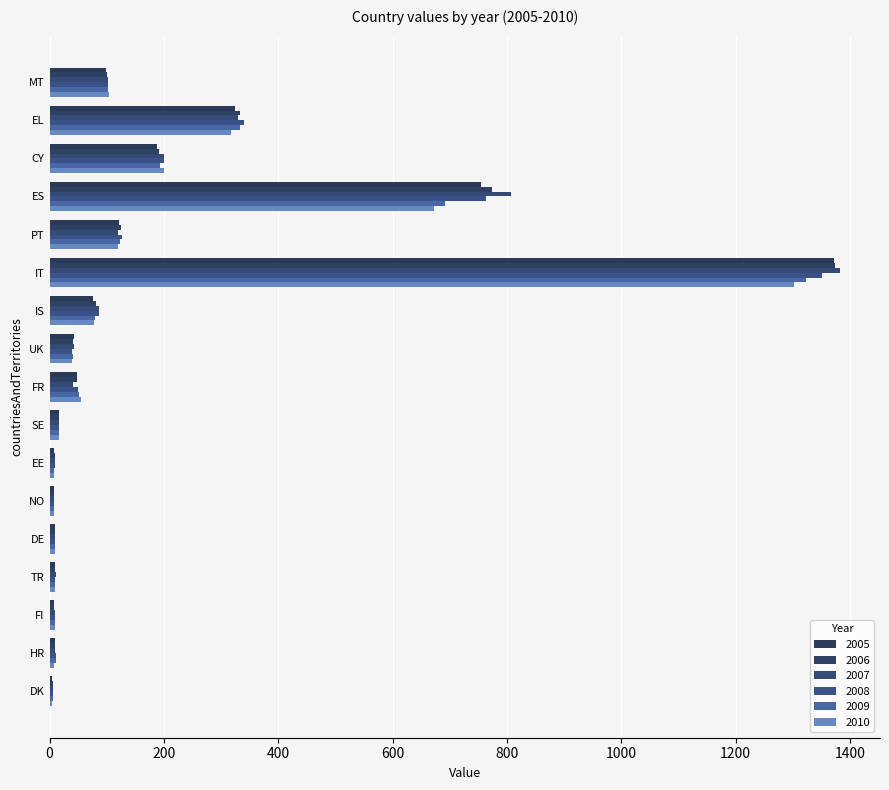

Count the number of categories in the chart.

17